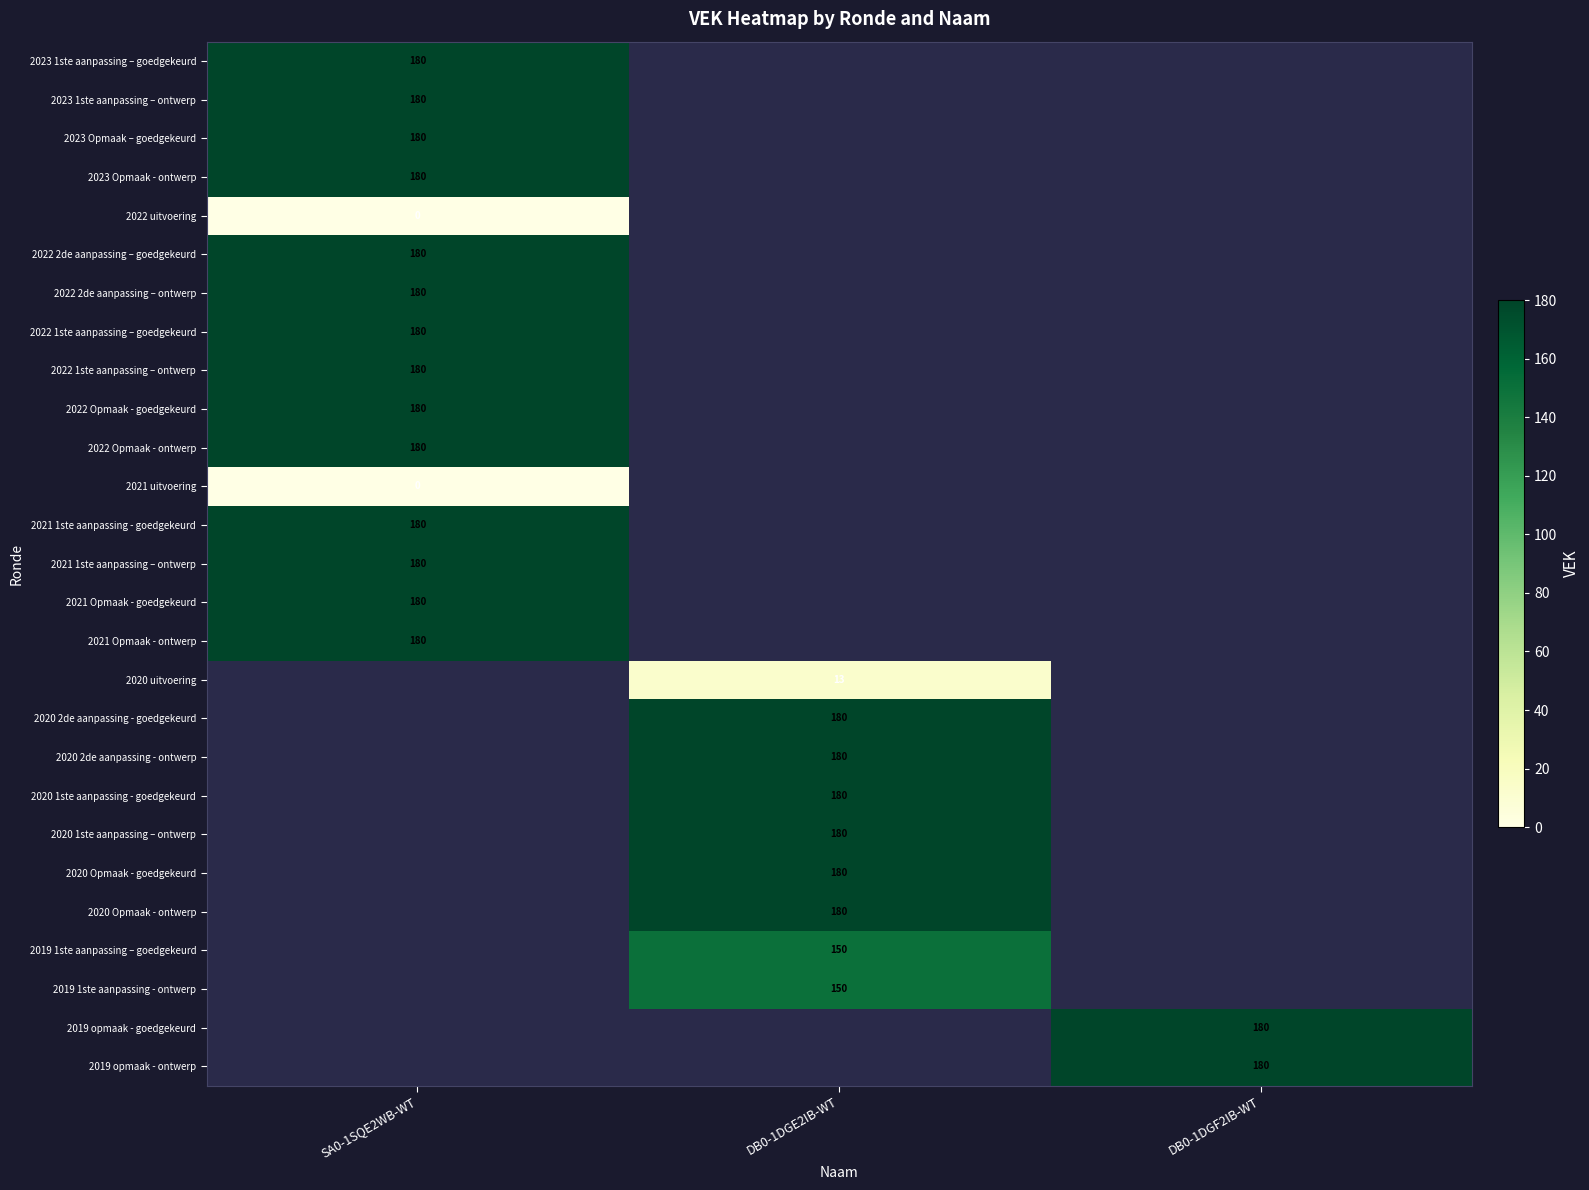

Is it true that 2022 1ste aanpassing – ontwerp equals 309 at SA0-1SQE2WB-WT?

False